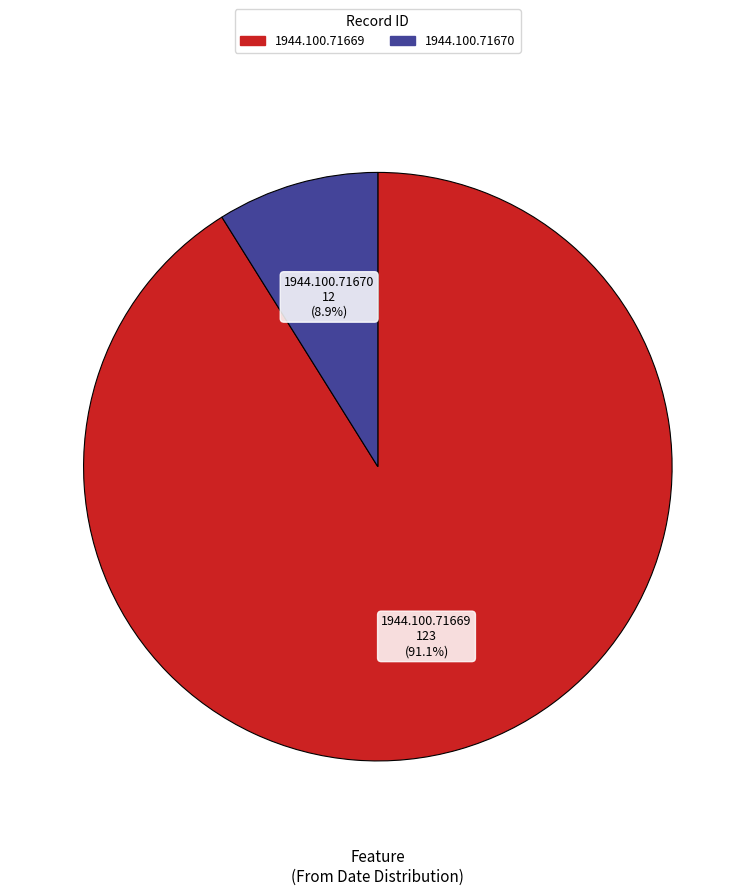

To the nearest percent, what is the average slice percentage?

50%